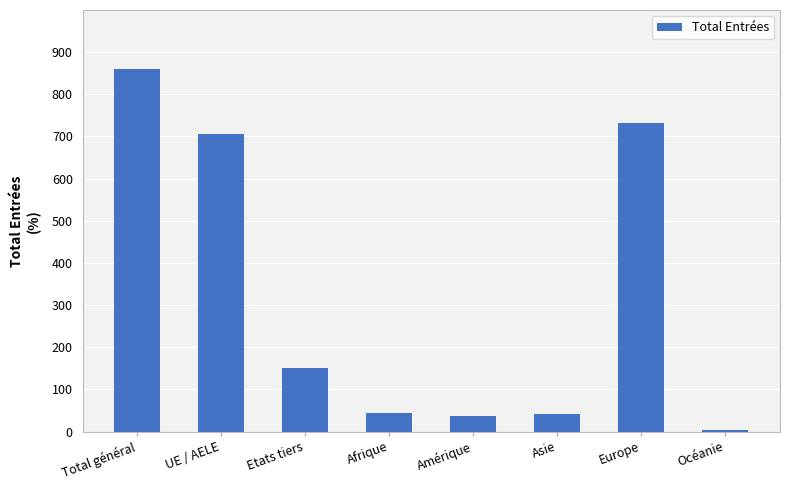

What is the average value?

322